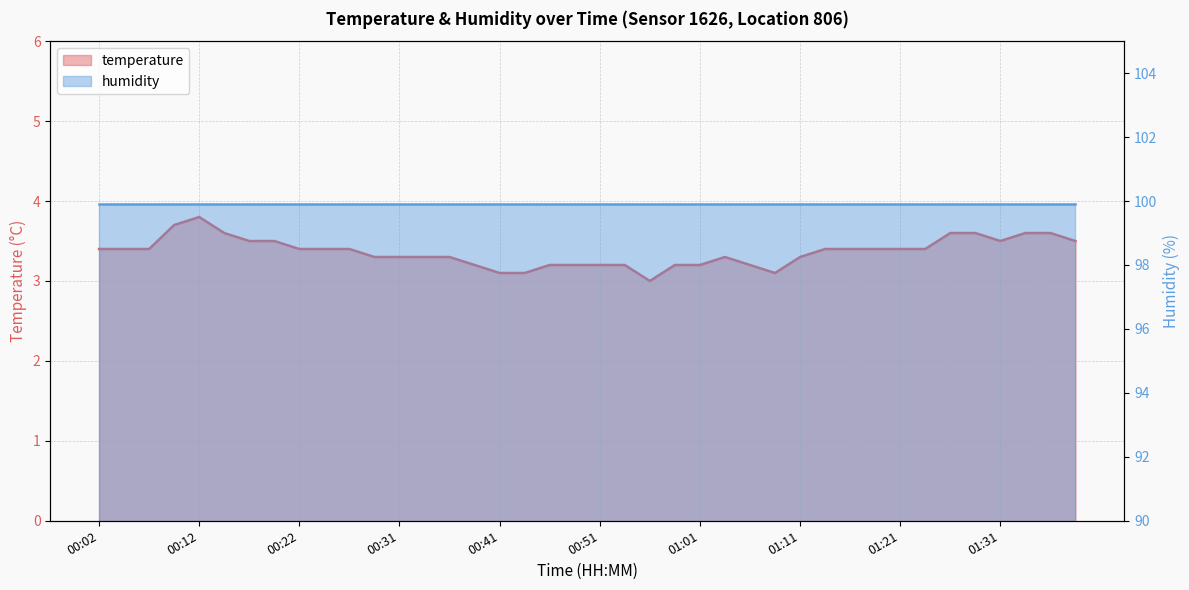

Approximately how many times larger is the value at 01:23 compared to 01:38?

1.0